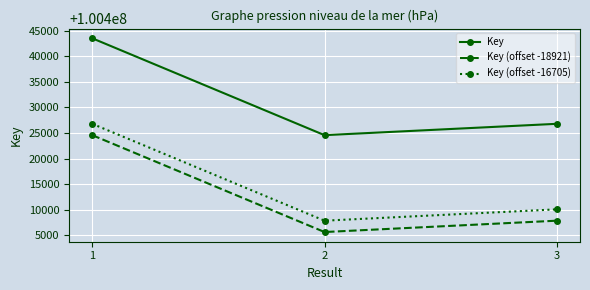

At which label does Key reach its minimum?

2